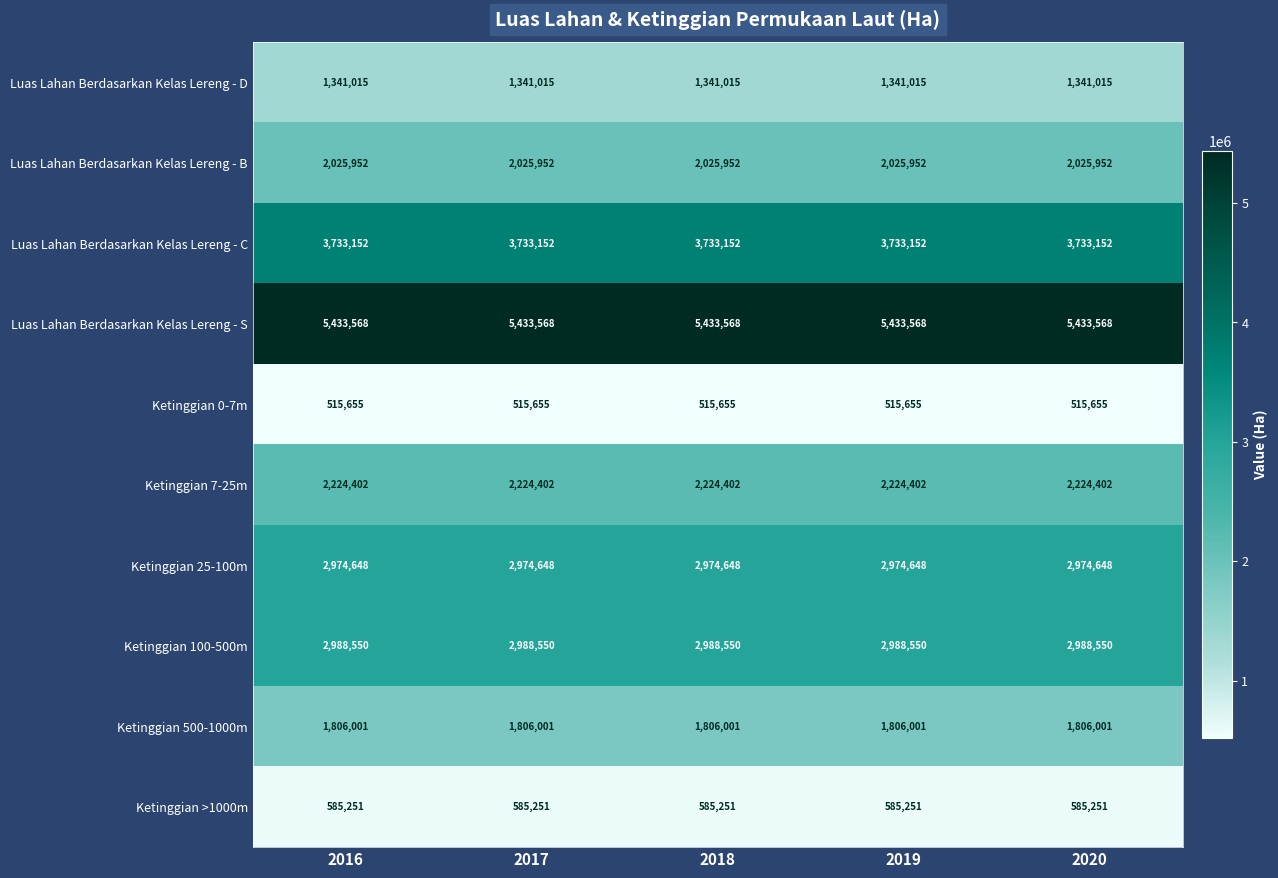

True or false: Ketinggian 25-100m has a value of 2974648 at 2020.

True